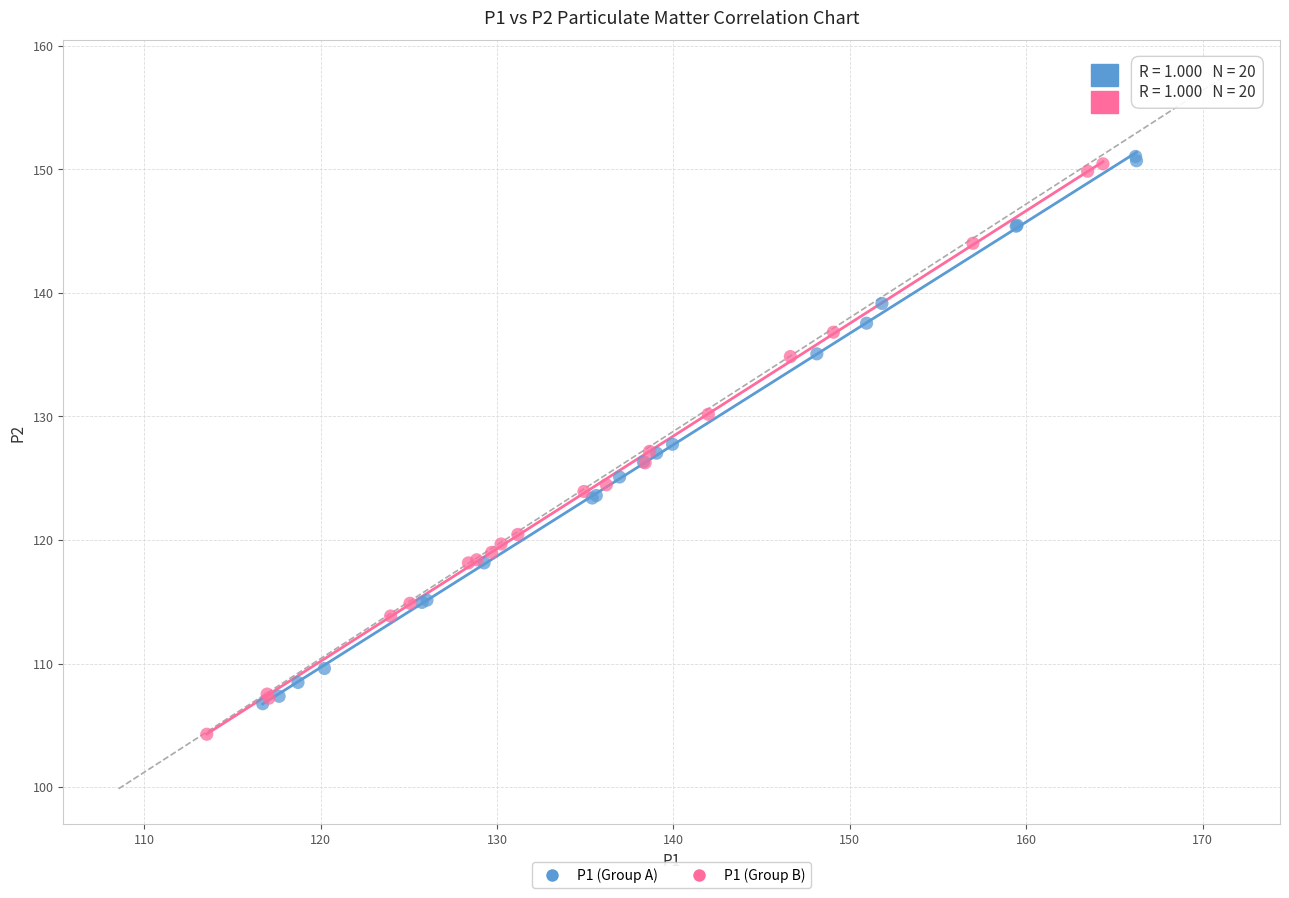

Which series reaches the maximum Y coordinate?

P1 (Group A)